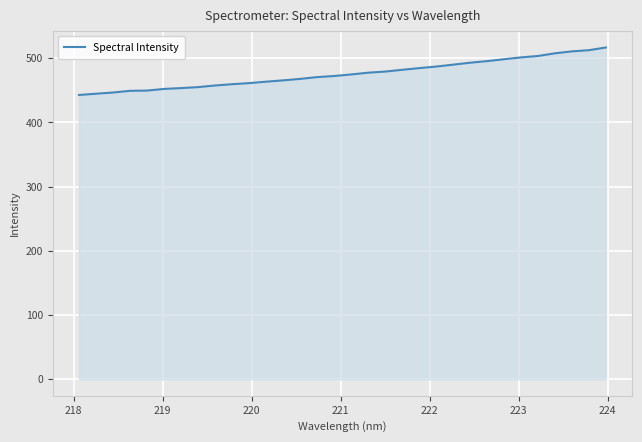

How many lines are shown in the chart?

1